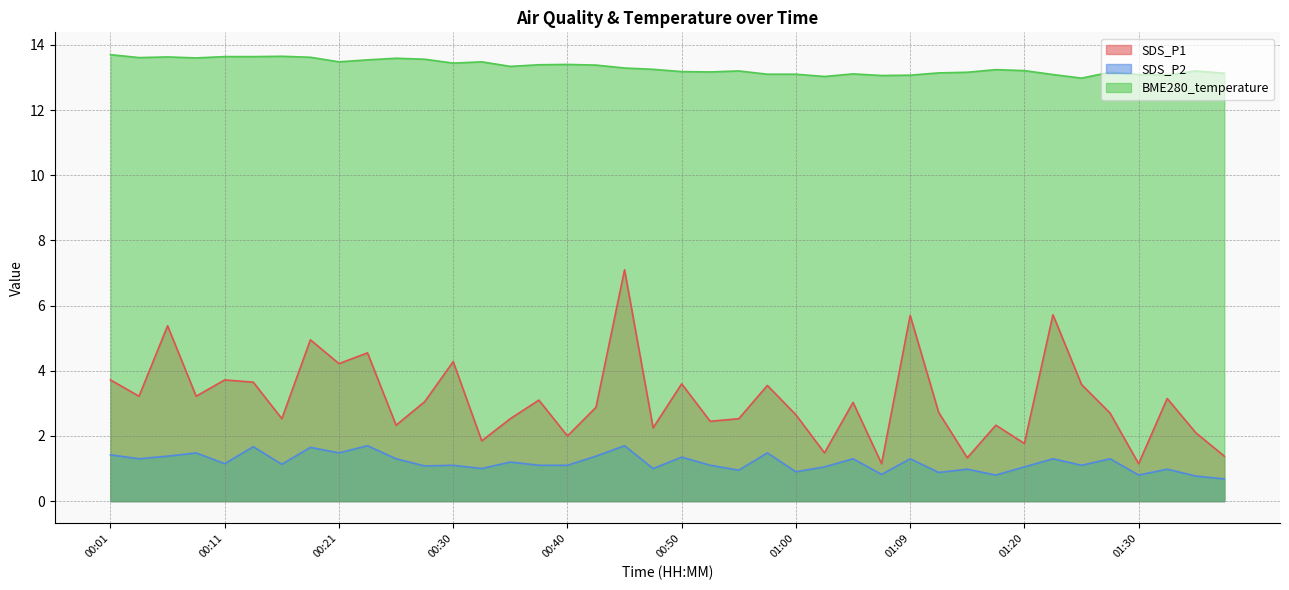

The value of SDS_P2 at 01:38 is 0.7. True or false?

True